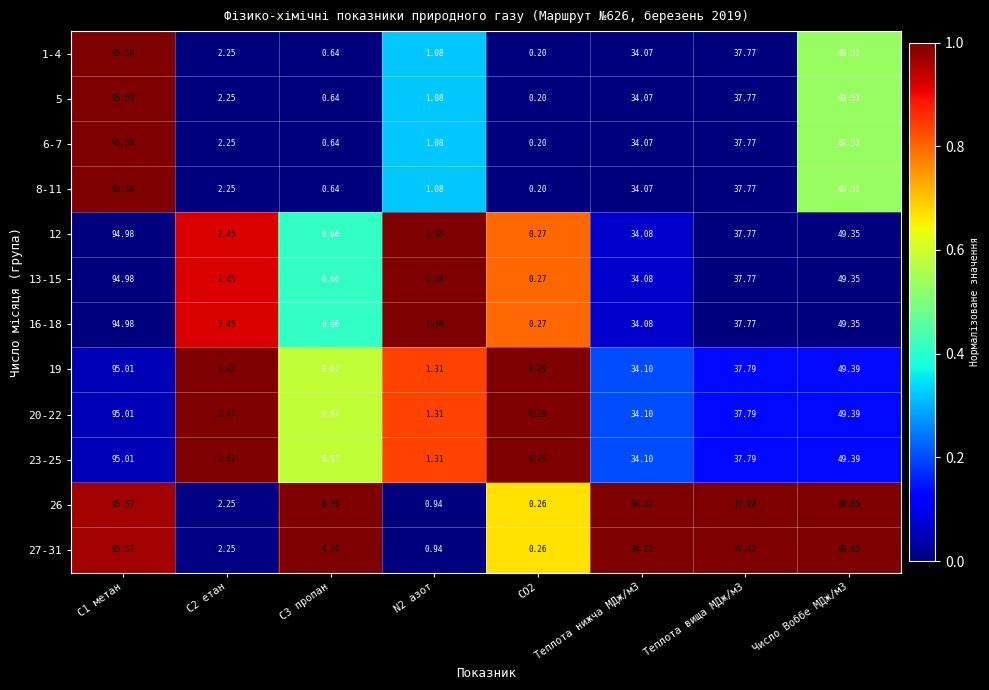

How many data points in 12 are above 34?

4